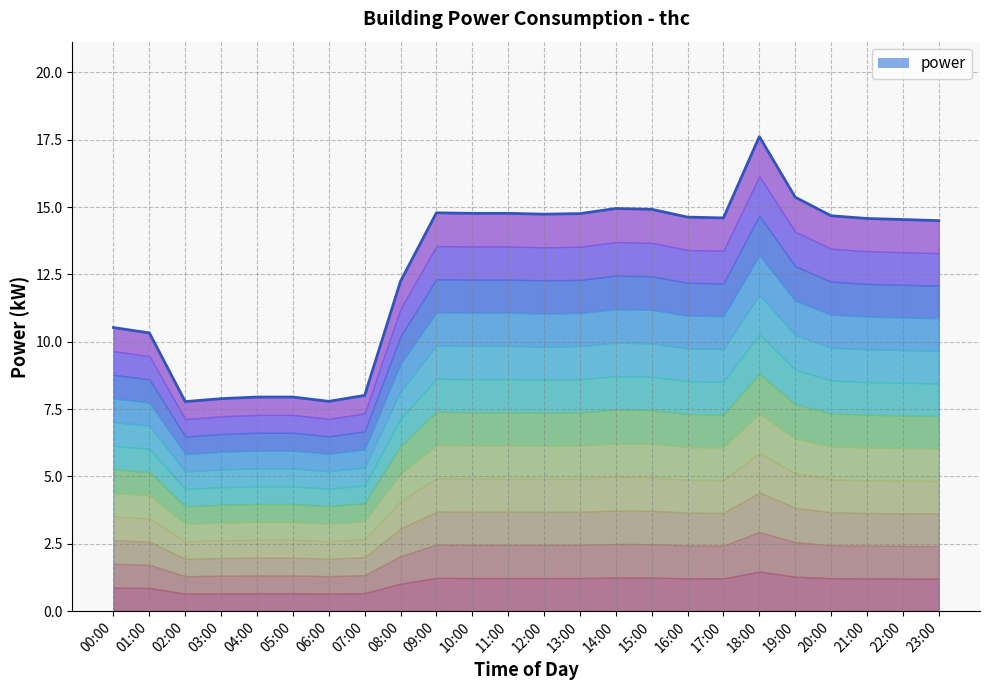

Which category has the lowest value across all series?

02:00